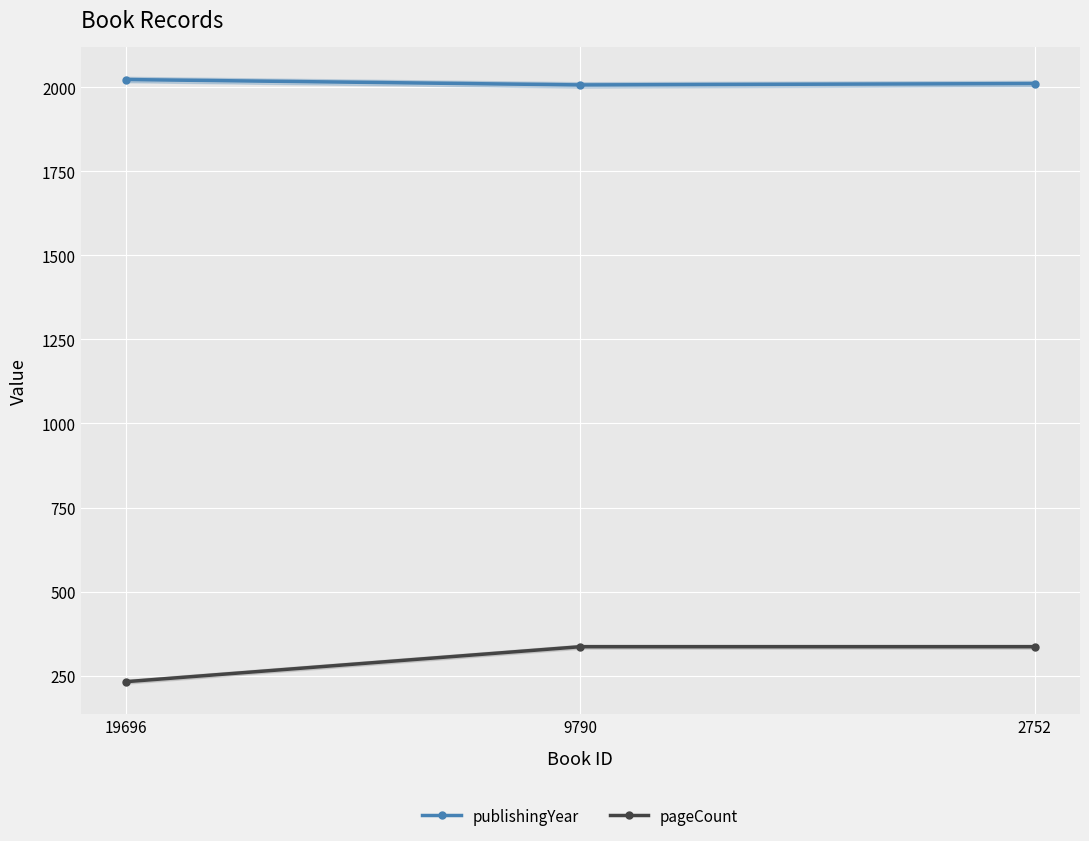

Where is publishingYear nearest to the value 2015?

2752